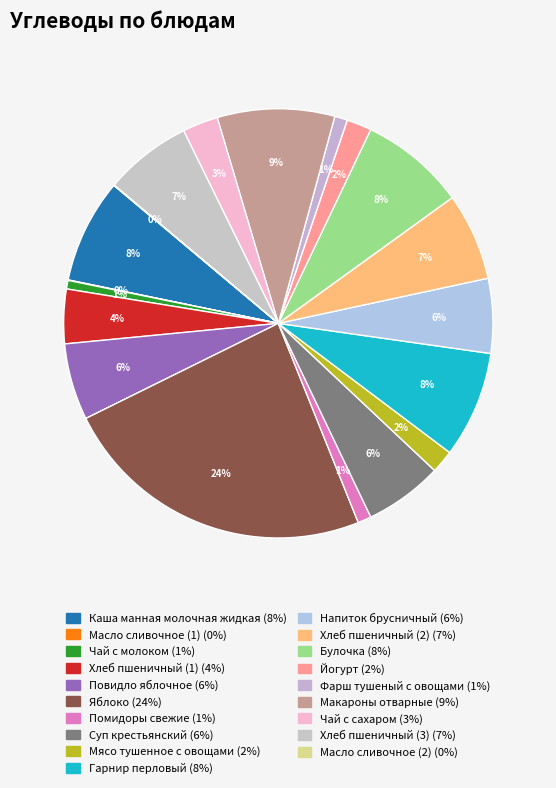

What is the smallest slice in the pie chart?

Масло сливочное (1)